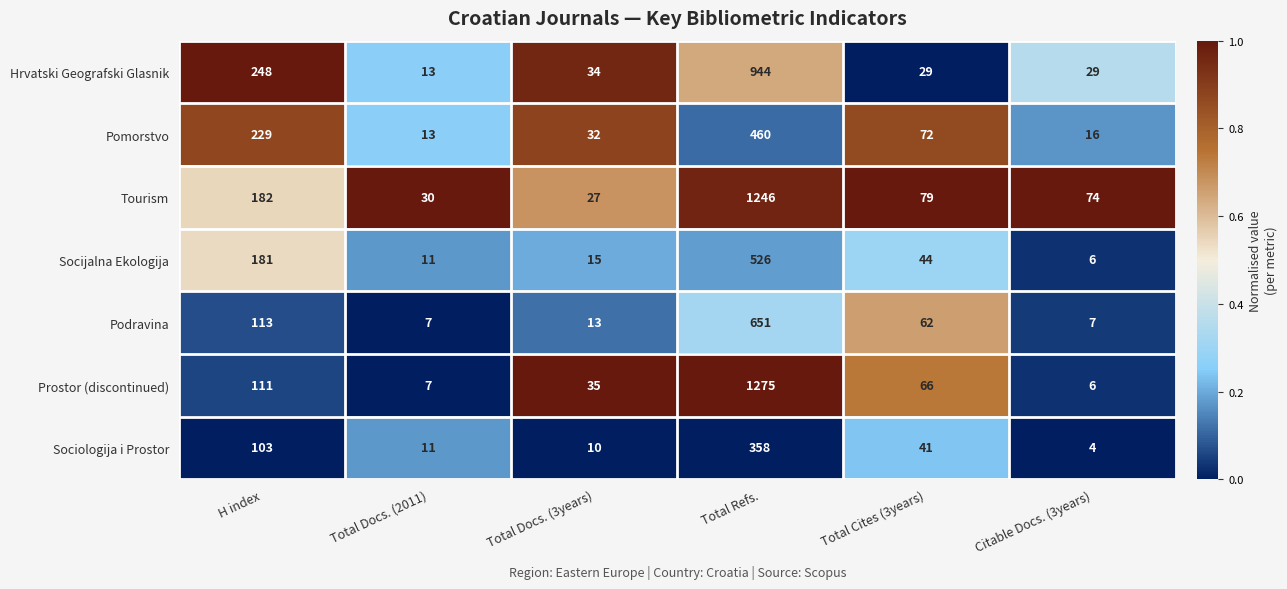

At which label does Sociologija i Prostor first exceed 41?

H index